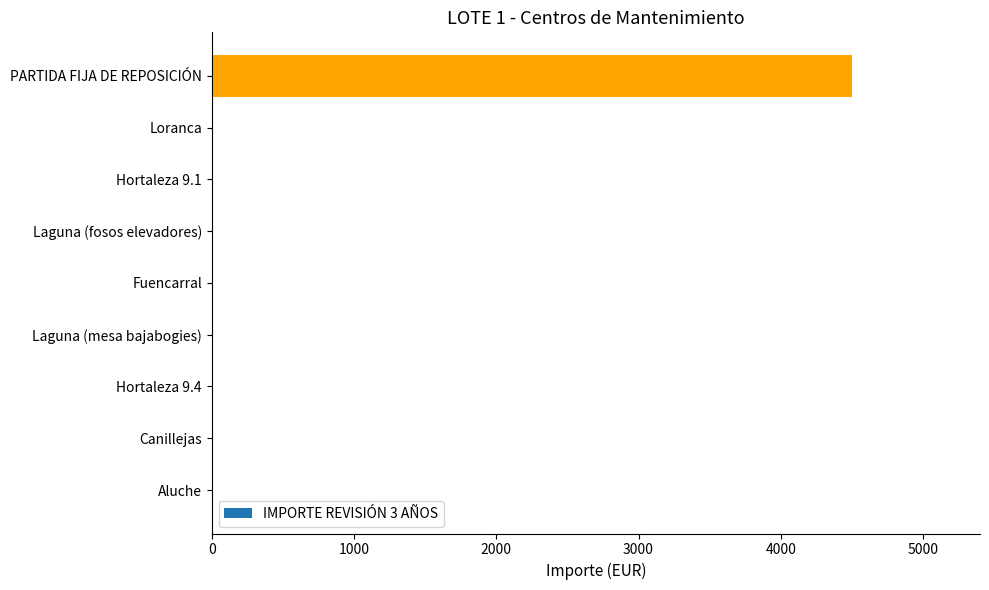

The chart shows a value of 2448 at PARTIDA FIJA DE REPOSICIÓN. True or false?

False